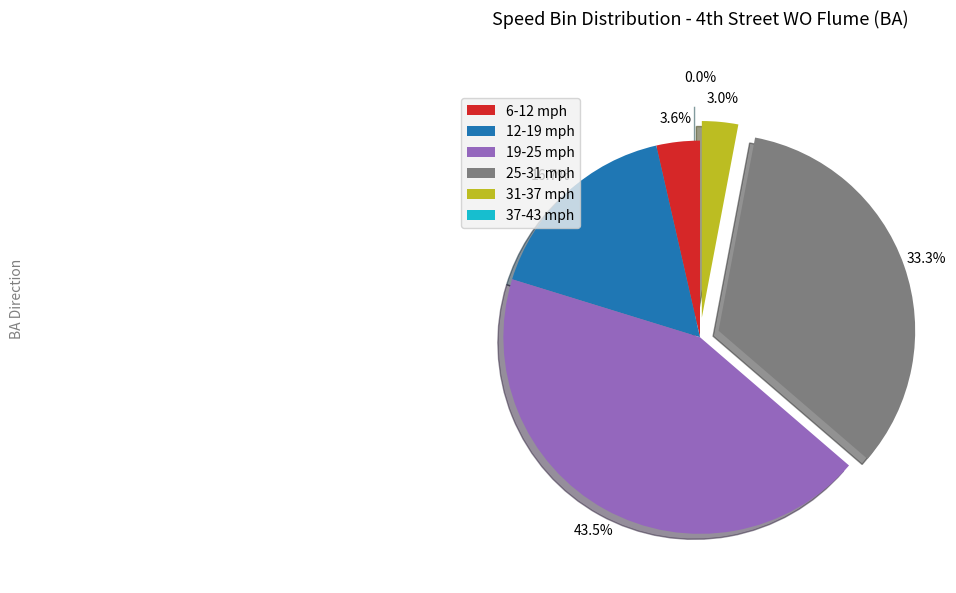

Combined, what portion of the pie is 31-37 mph and 37-43 mph?

3.0%